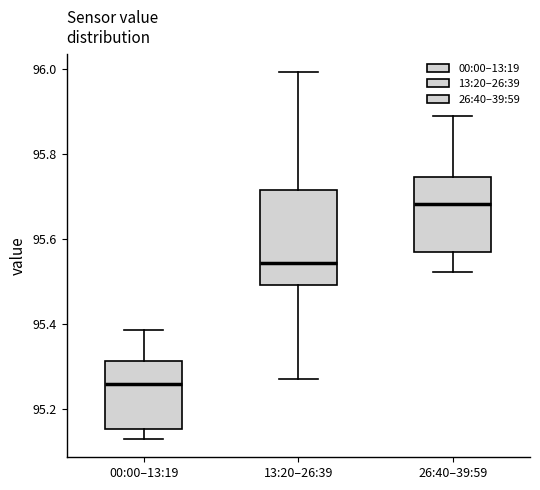

Reading left to right, read every box against the y-axis: the position of its median line, the range the box covers, and the ends of its whiskers. The values are not printed on the chart, so give them approximately, as read against the axis.

00:00–13:19: median 95.26, box 95.16 to 95.32, whiskers 95.12 to 95.38
13:20–26:39: median 95.54, box 95.50 to 95.72, whiskers 95.28 to 96.00
26:40–39:59: median 95.68, box 95.58 to 95.74, whiskers 95.52 to 95.90